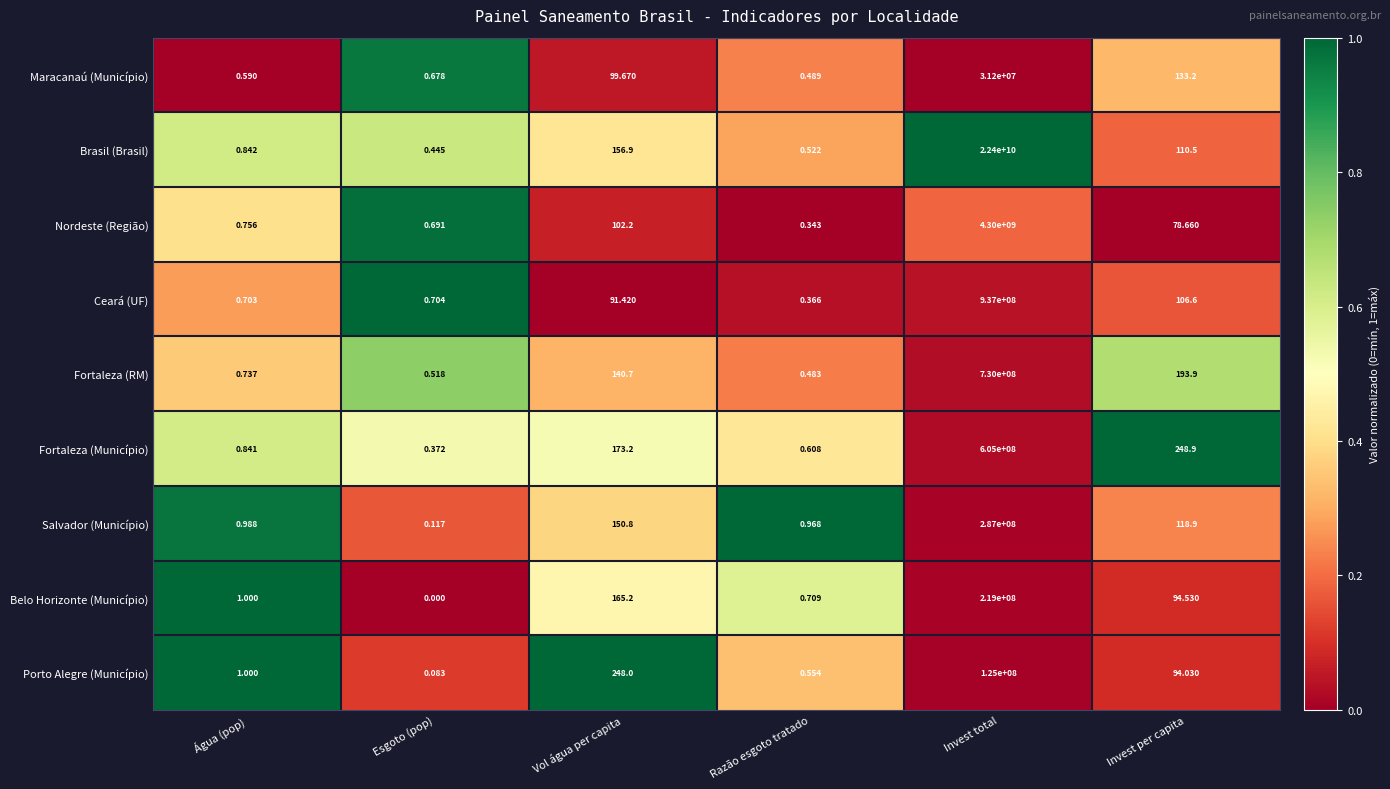

Rank the series at Vol água per capita from highest to lowest value.

Porto Alegre (Município), Fortaleza (Município), Belo Horizonte (Município), Brasil (Brasil), Salvador (Município), Fortaleza (RM), Nordeste (Região), Maracanaú (Município), Ceará (UF)